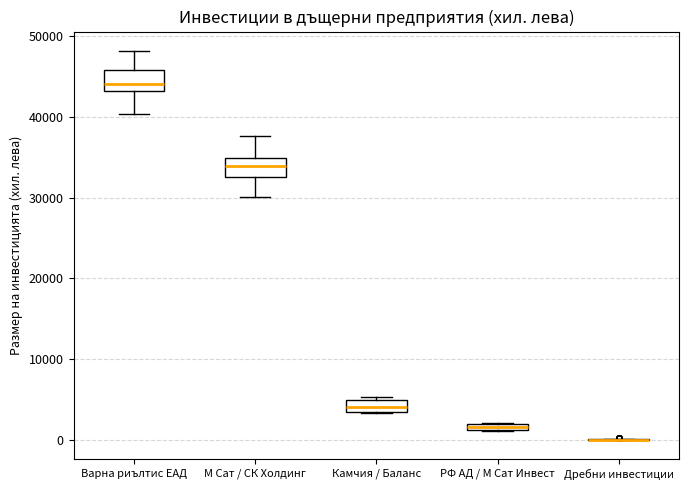

Where does the lower whisker of the box for М Сат / СК Холдинг end on the y-axis? The values are not printed on the chart, so give them approximately, as read against the axis.

30000